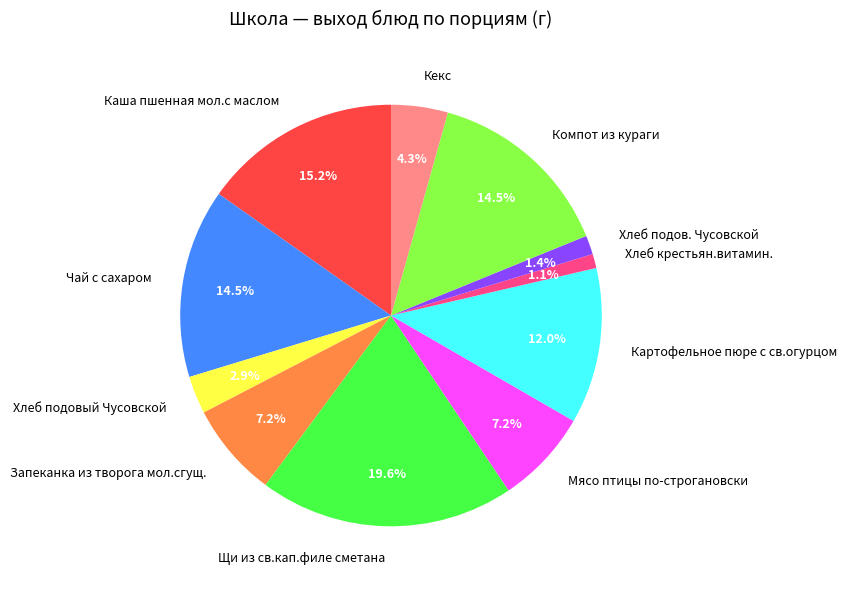

Count the number of slices in the pie.

11